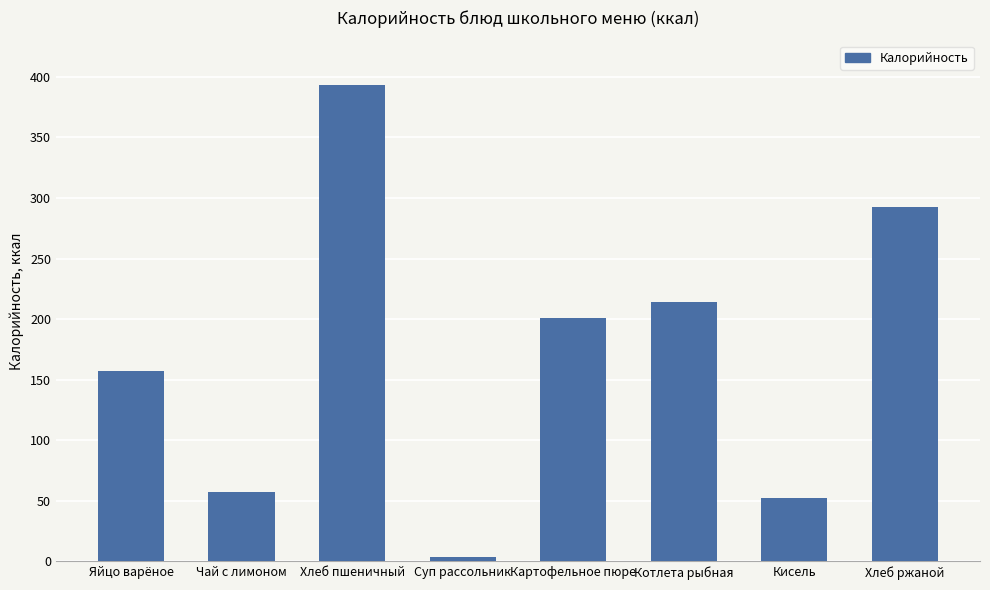

At which label does the data first exceed 201?

Хлеб пшеничный